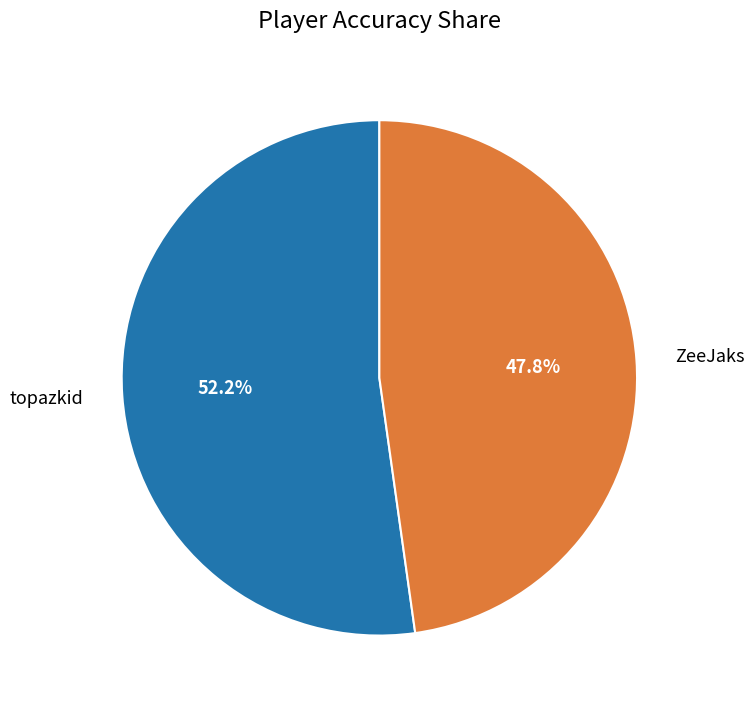

Is ZeeJaks the majority of the pie?

No